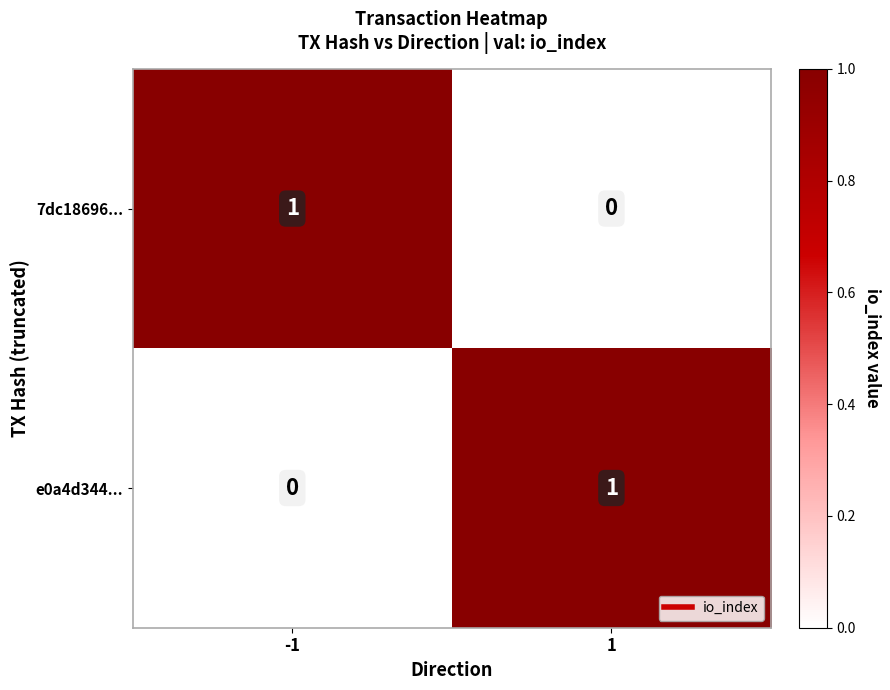

Reading left to right, what are all the values shown in this chart?

7dc18696...: -1=1	1=0
e0a4d344...: -1=0	1=1